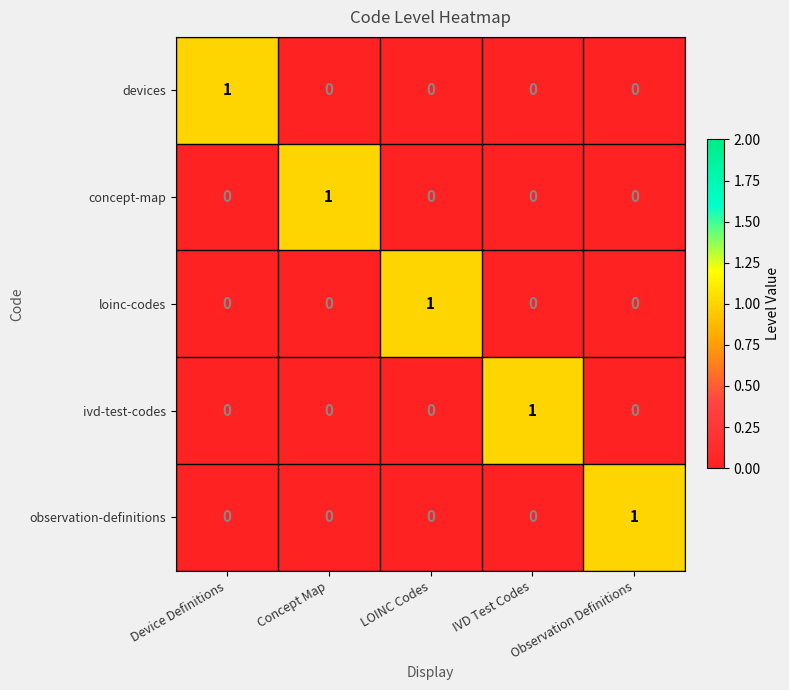

At how many categories does at least one series exceed 0?

5